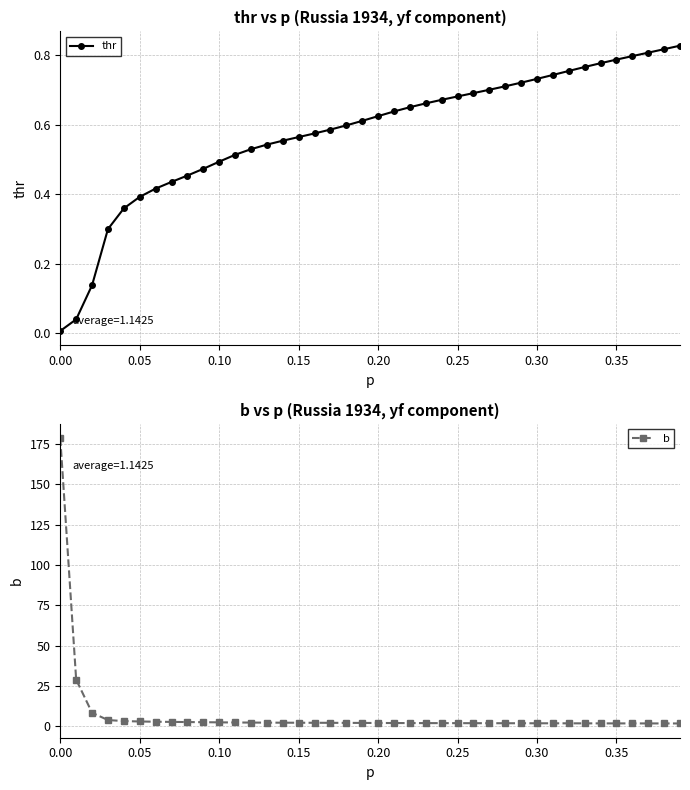

Does the chart display data point markers on the line(s)?

Yes